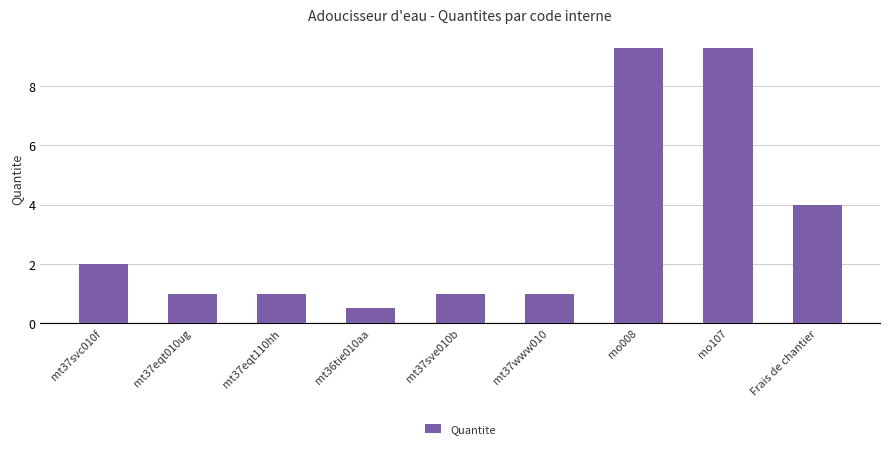

At which category does the chart reach its minimum across all series?

mt36tie010aa